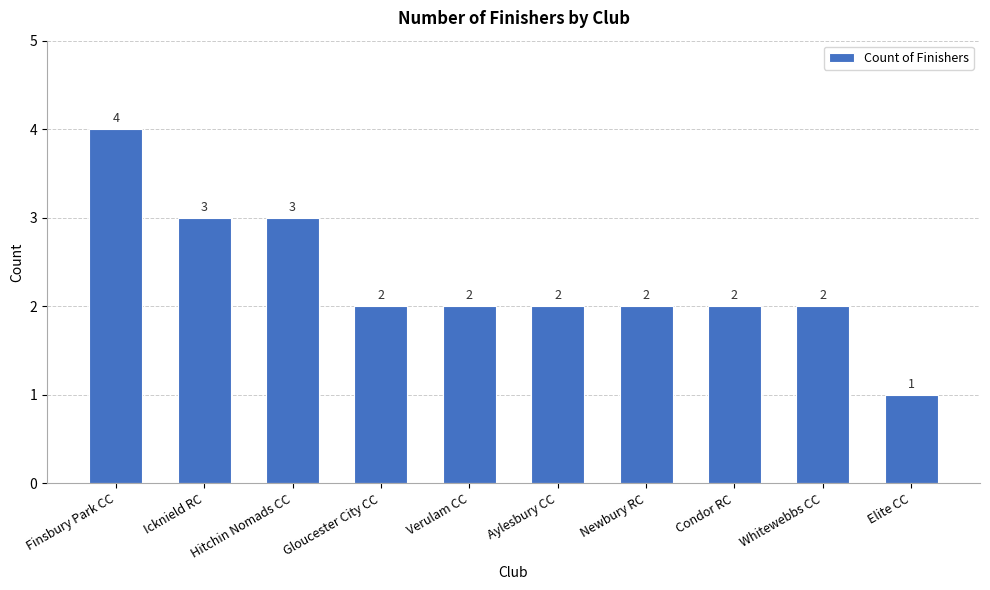

What is the minimum value shown in the chart?

1